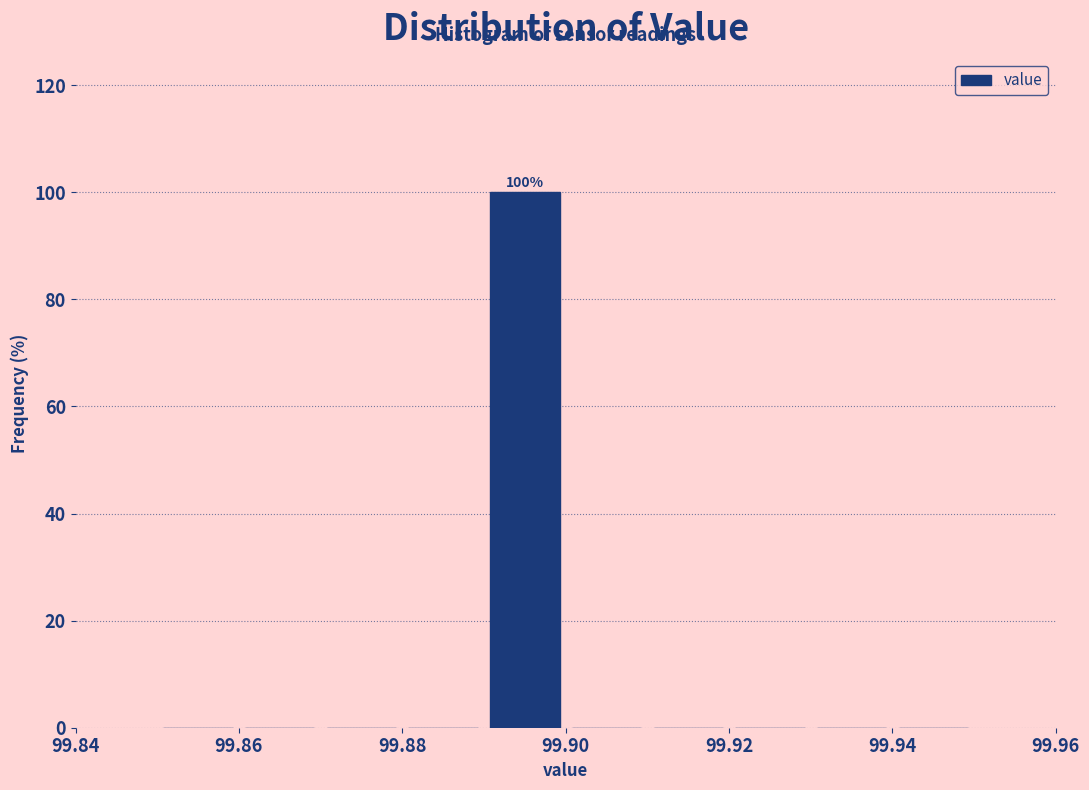

Over which range of the x-axis is the bar tallest?

99.89 to 99.90